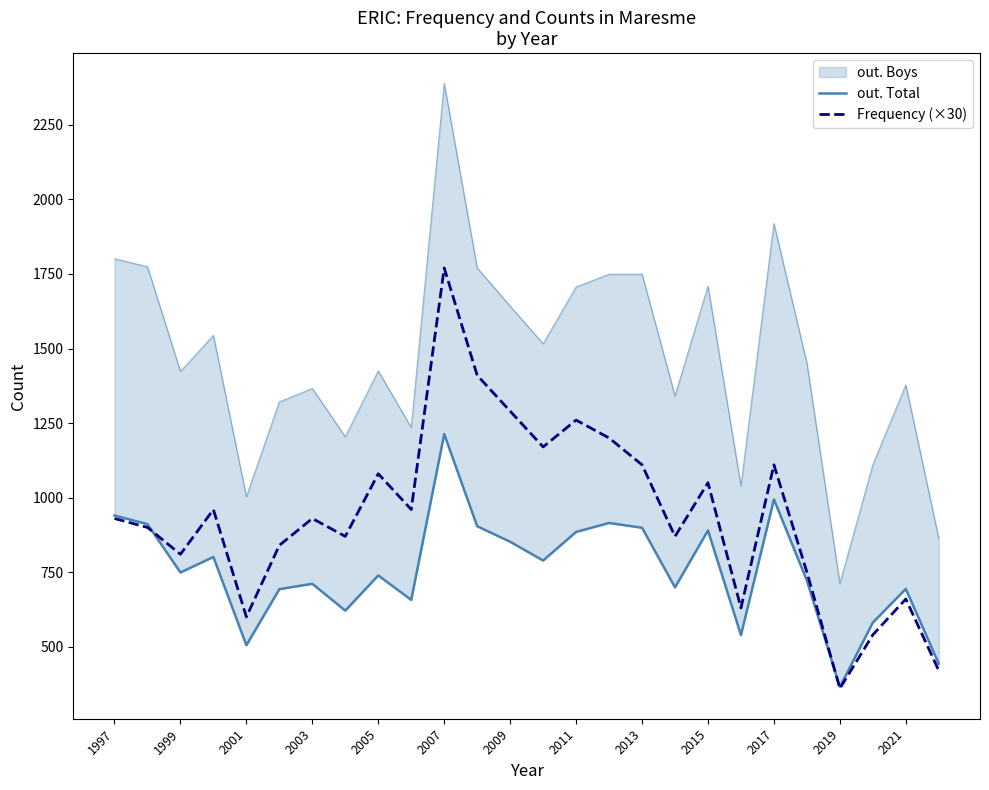

Is it true that Frequency (×30) equals 330 at 2003?

False